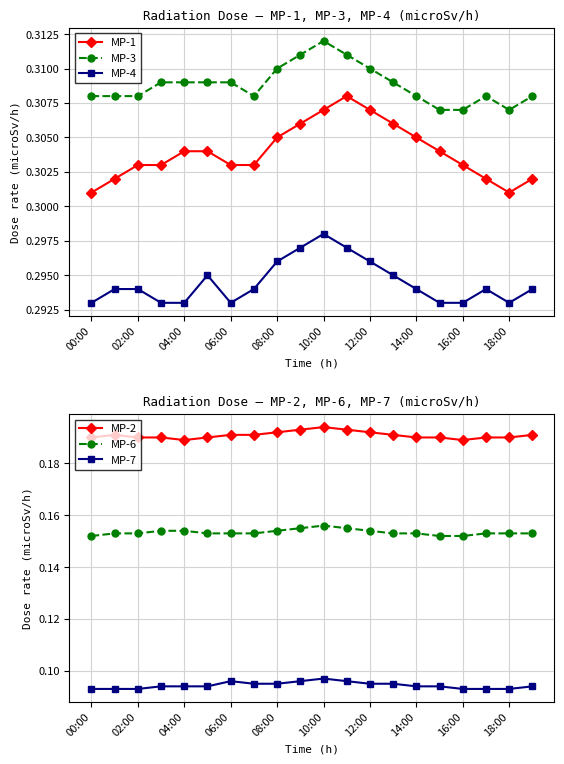

What is the maximum value for MP-6?

0.2